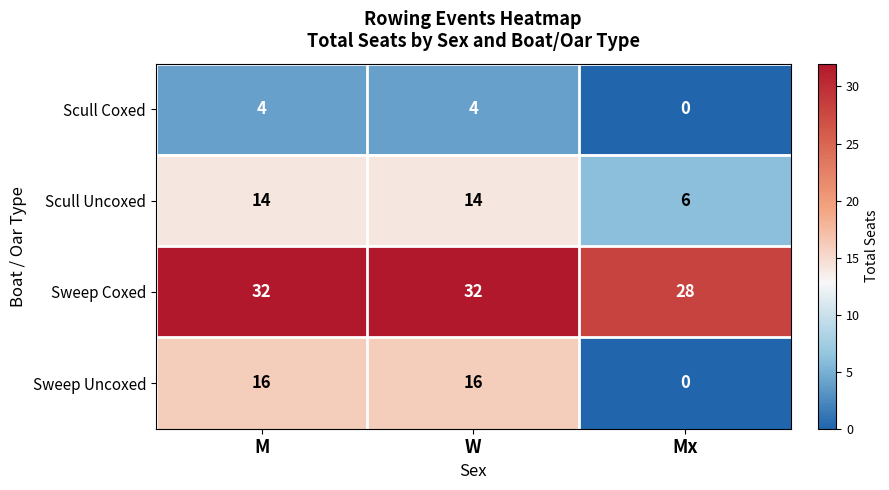

Count the number of data series in this chart.

4